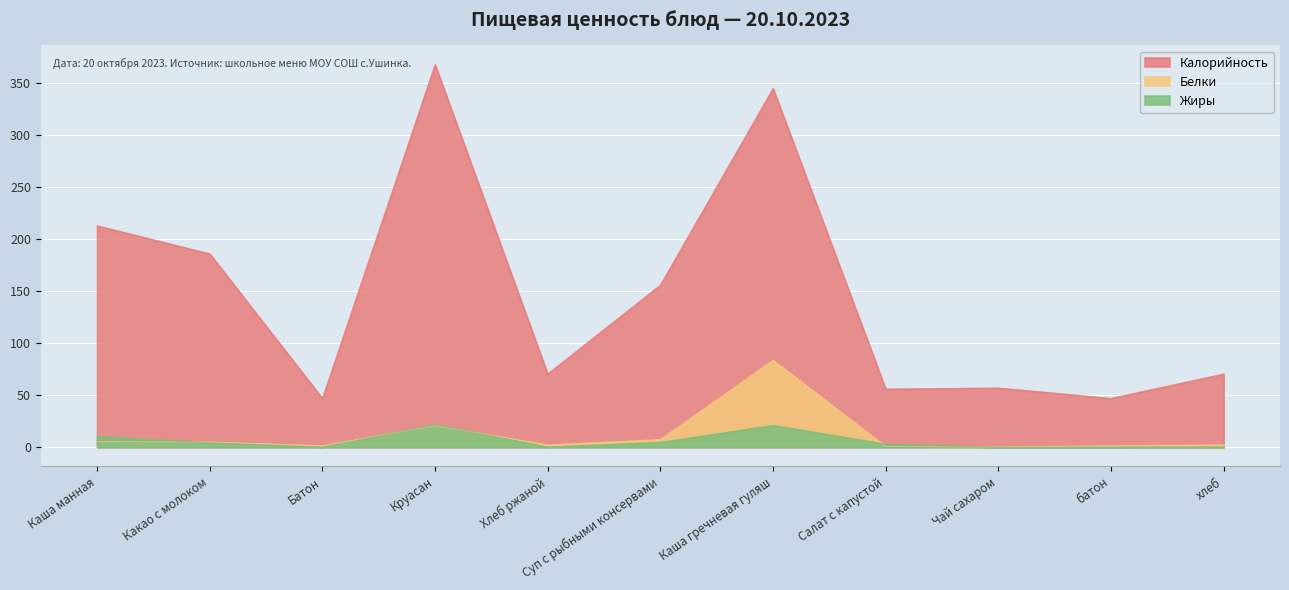

After their last crossing, which series has the higher values: Жиры or Белки?

Белки